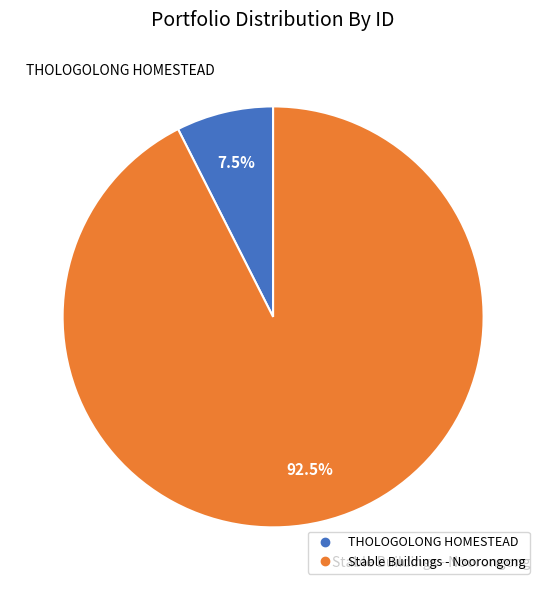

Rank the categories by value from highest to lowest.

Stable Buildings - Noorongong, THOLOGOLONG HOMESTEAD